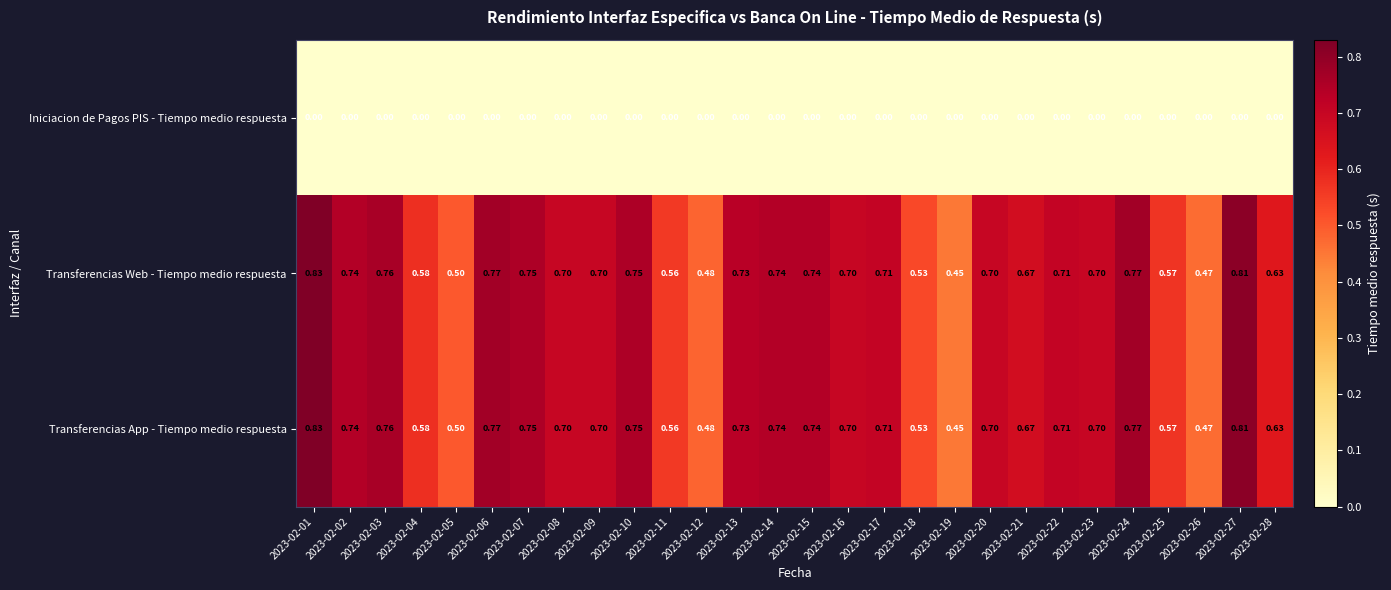

Is the value of Iniciacion de Pagos PIS - Tiempo medio respuesta at 2023-02-11 greater than the value of Transferencias Web - Tiempo medio respuesta at 2023-02-08?

No